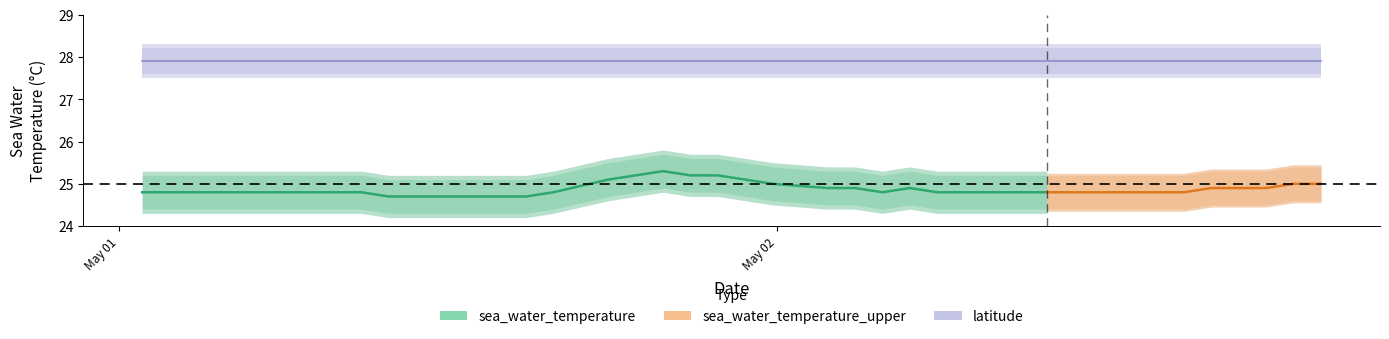

Does the chart have visible grid lines?

No